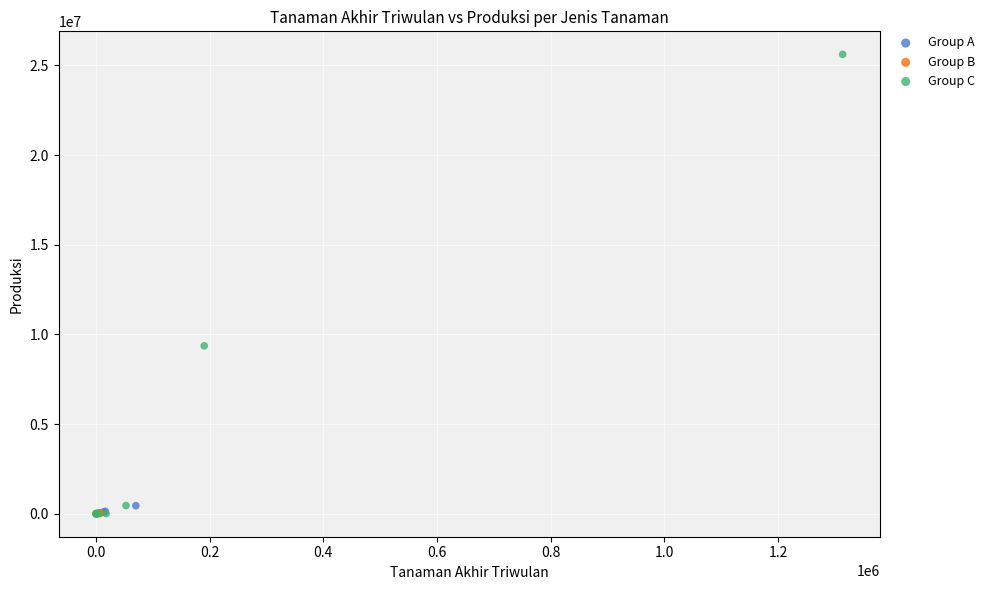

Which series has the largest Y range (max minus min)?

Group C